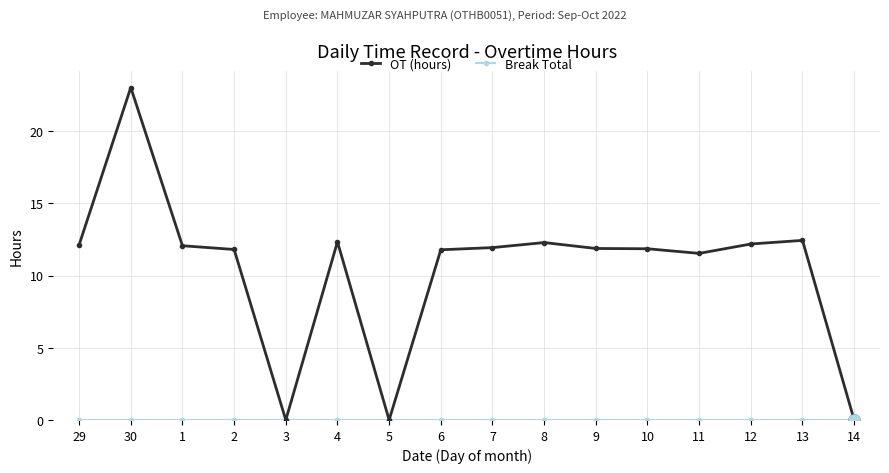

Where does the OT (hours) series first go above 11?

29